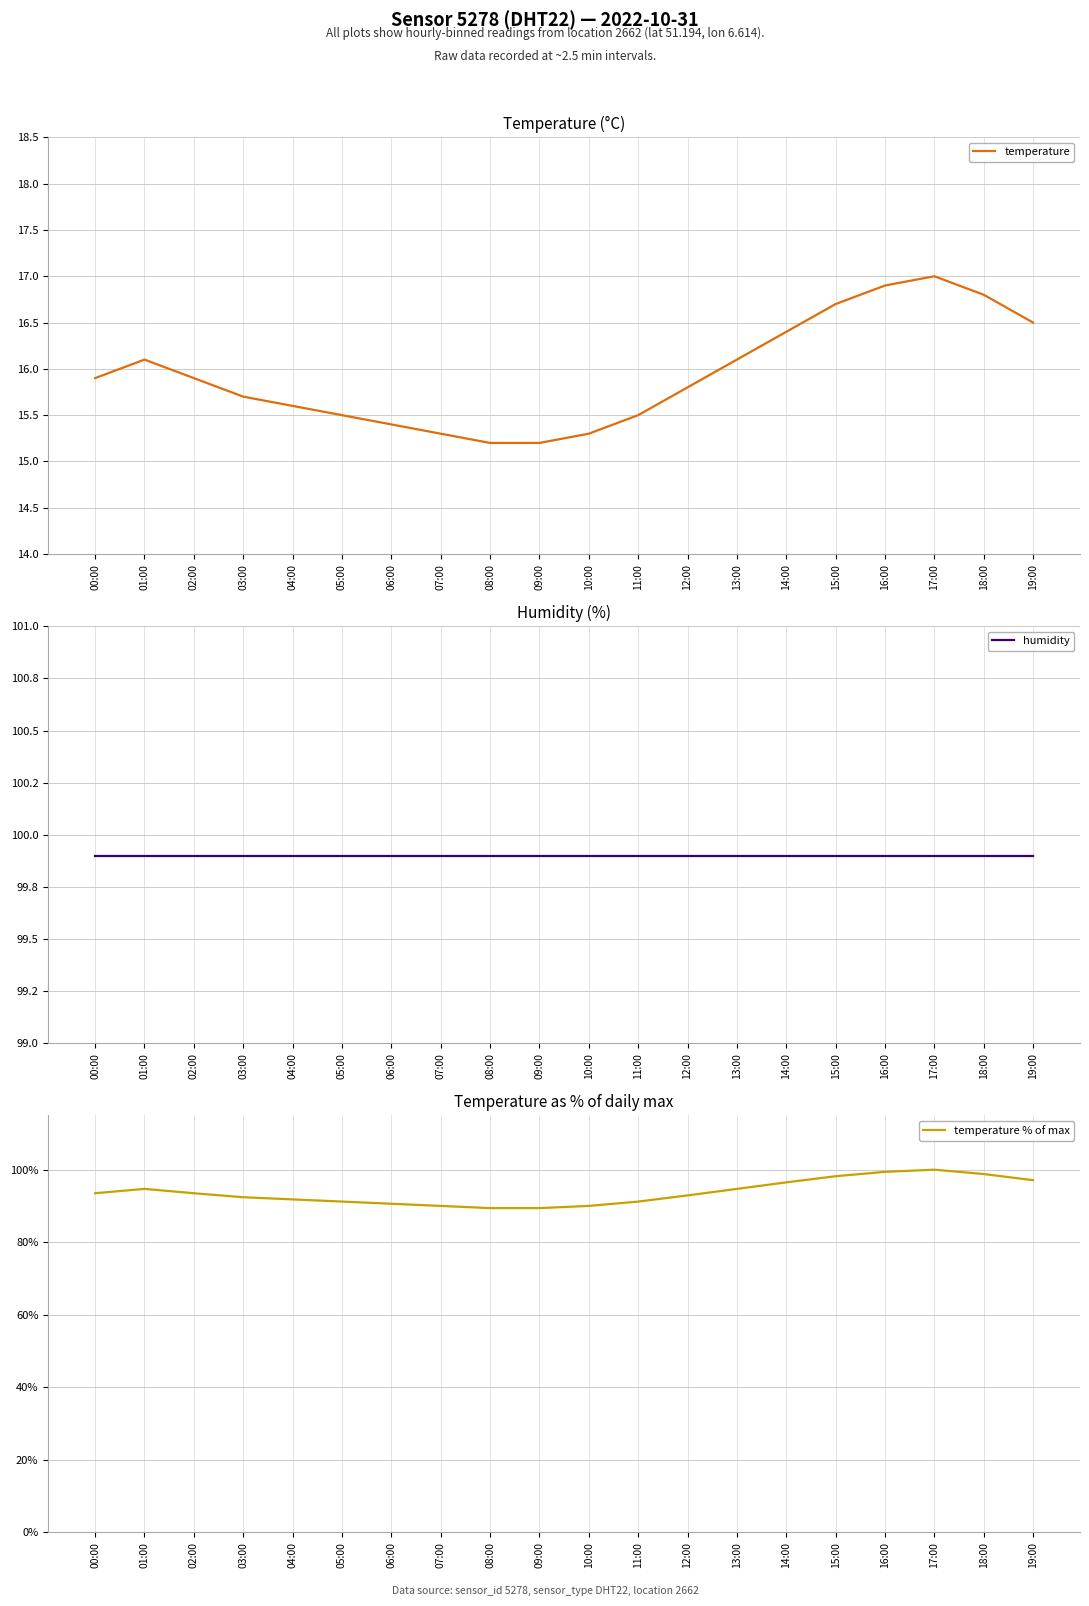

What is the minimum value shown in the chart?

15.2